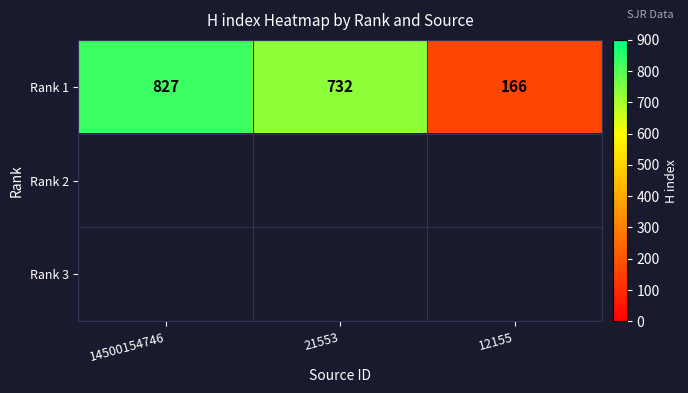

Between 12155 and 21553, which is larger?

21553